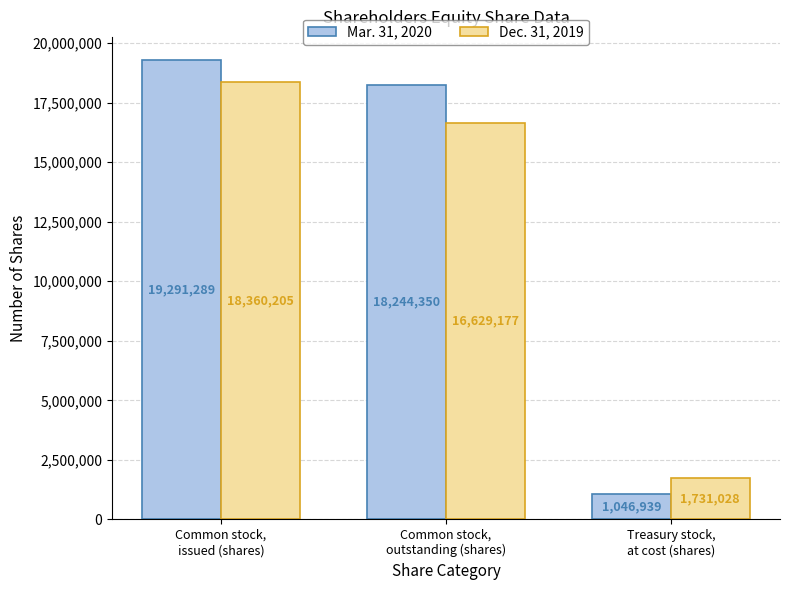

Is the value of Dec. 31, 2019 at Common stock,
outstanding (shares) greater than the value of Mar. 31, 2020 at Common stock,
outstanding (shares)?

No